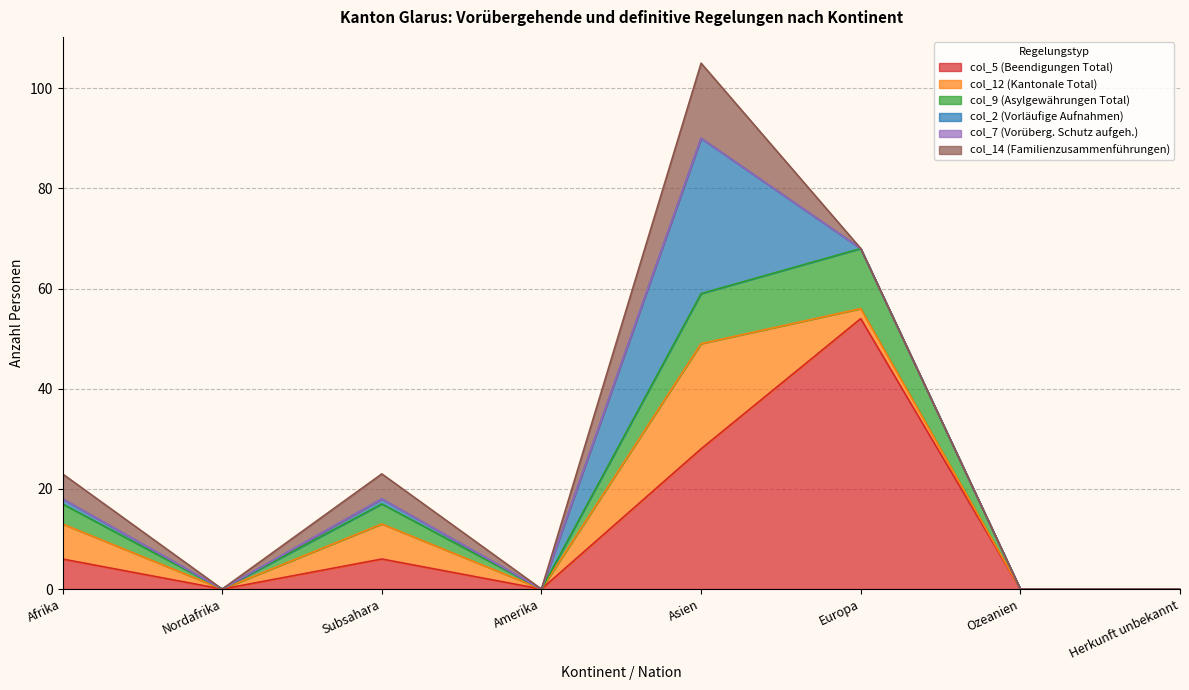

What are all the series names shown in the legend?

col_5 (Beendigungen Total), col_12 (Kantonale Total), col_9 (Asylgewährungen Total), col_2 (Vorläufige Aufnahmen), col_7 (Vorüberg. Schutz aufgeh.), col_14 (Familienzusammenführungen)